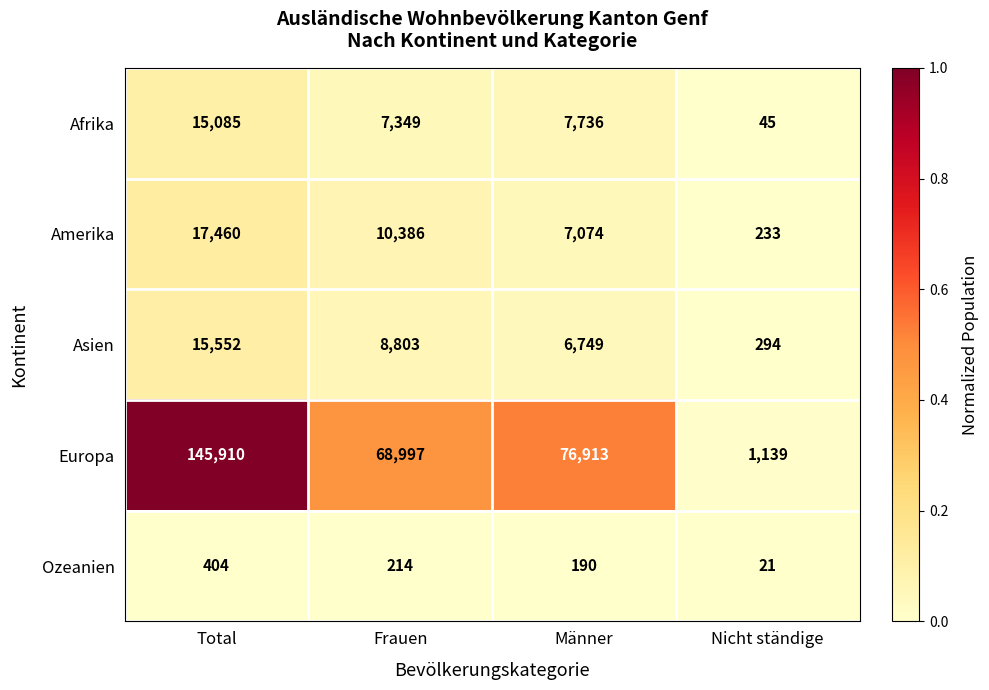

Reading left to right, extract all data points from this chart.

Afrika: Total=15085	Frauen=7349	Männer=7736	Nicht ständige=45
Amerika: Total=17460	Frauen=10386	Männer=7074	Nicht ständige=233
Asien: Total=15552	Frauen=8803	Männer=6749	Nicht ständige=294
Europa: Total=145910	Frauen=68997	Männer=76913	Nicht ständige=1139
Ozeanien: Total=404	Frauen=214	Männer=190	Nicht ständige=21